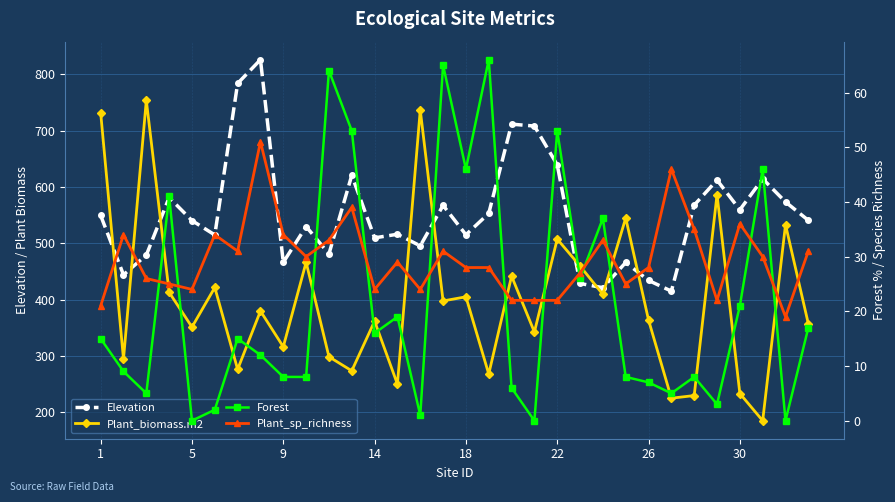

Between 22 and 20, which series saw the biggest shift?

Elevation